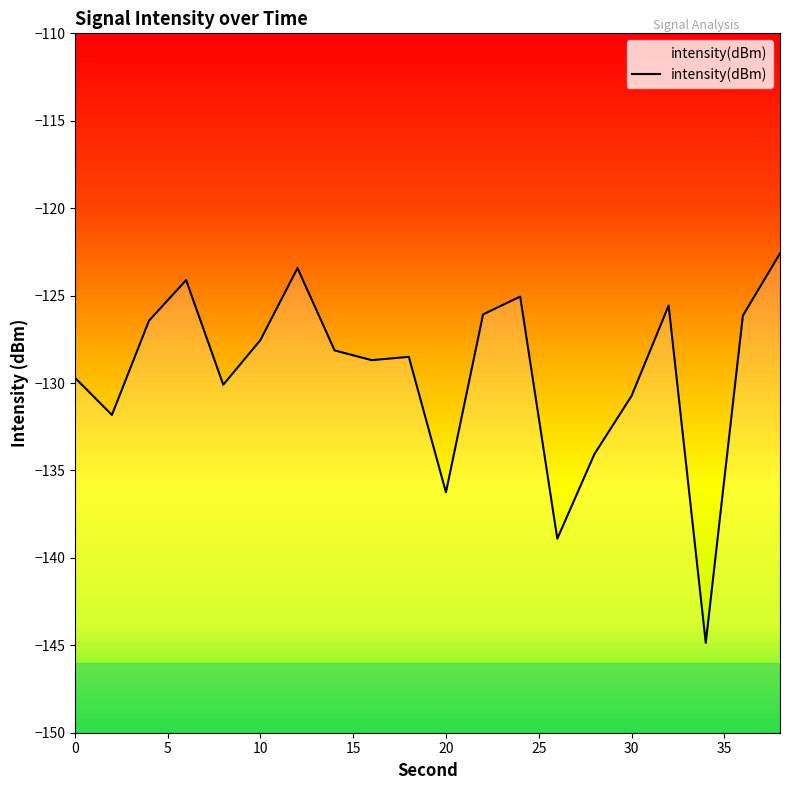

How many data points are above -128?

9